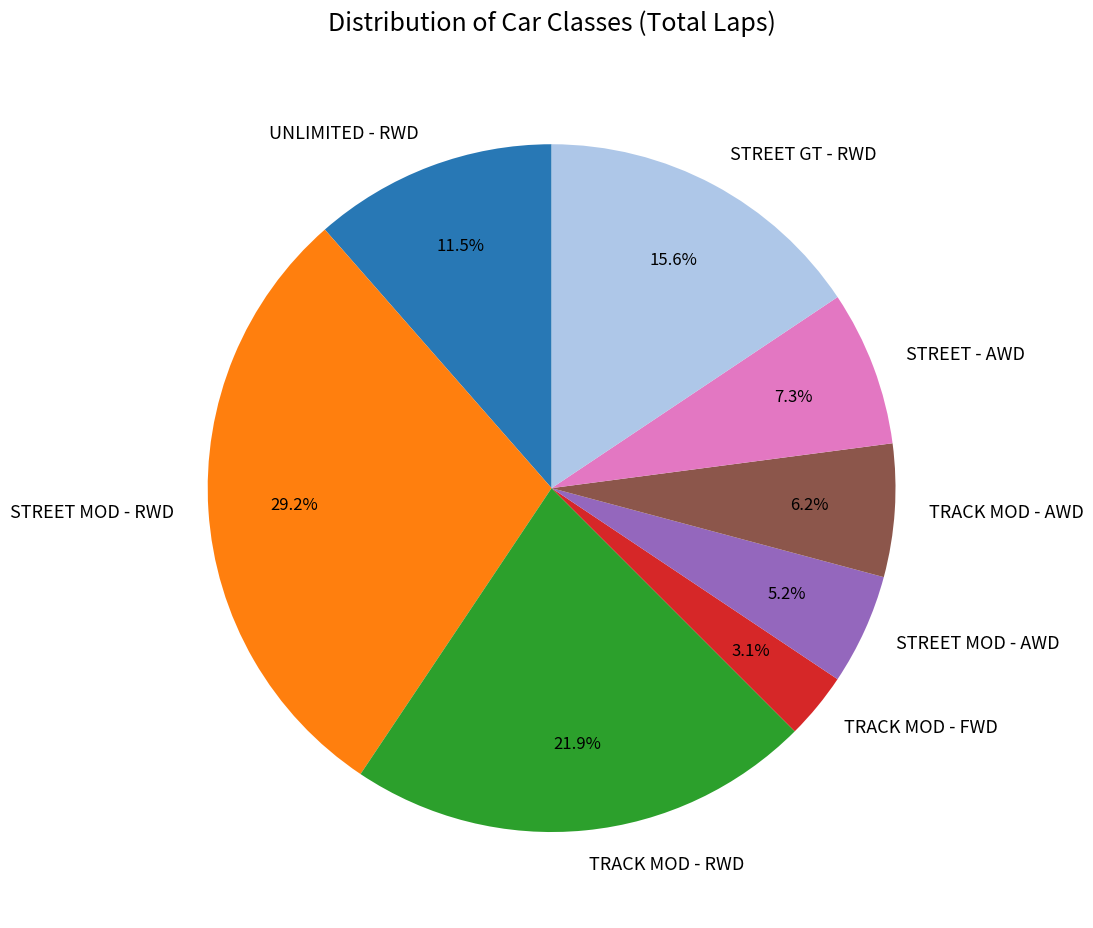

Which category has the smallest portion of the pie?

TRACK MOD - FWD